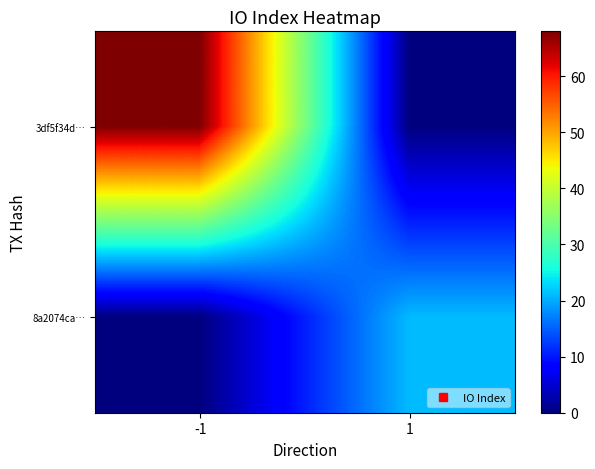

How many series are shown in this chart?

2